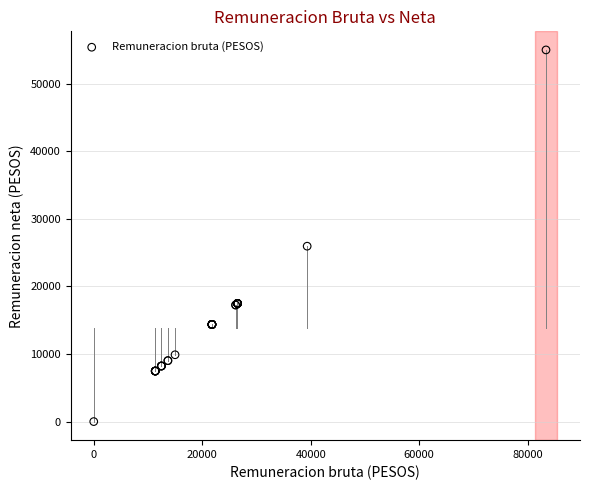

What Y value in the scatter plot is closest to 27511?

25966.0